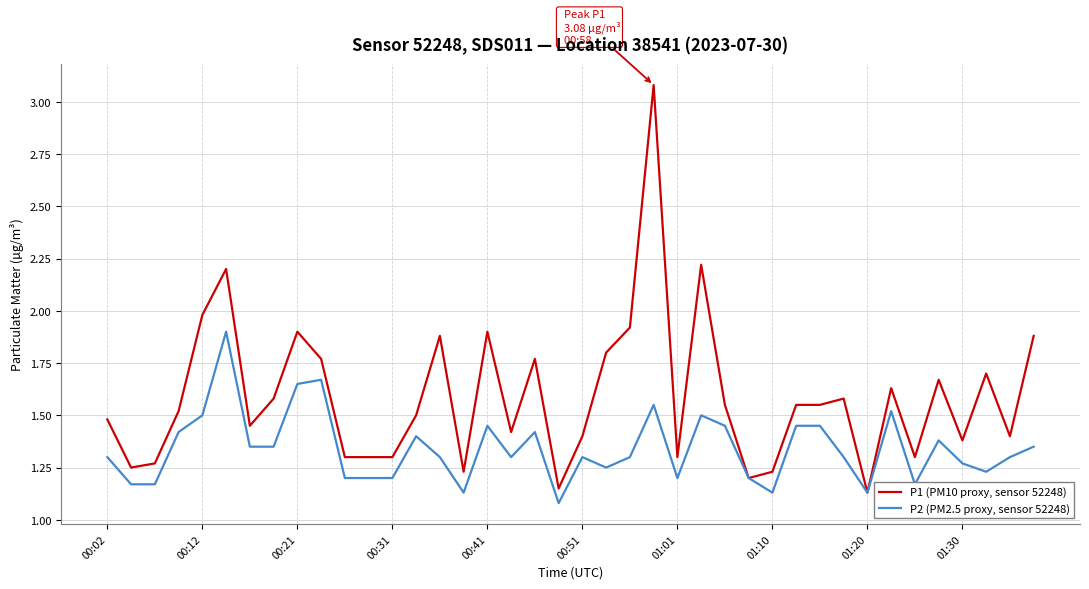

What is the maximum value shown in the chart?

3.1